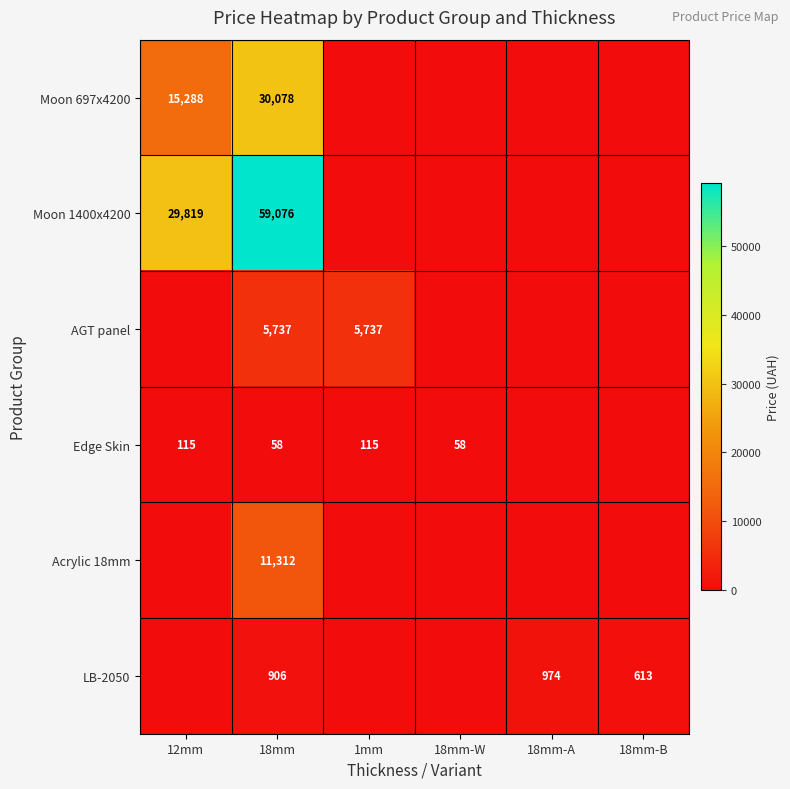

The value of Moon 697x4200 at 12mm is 15288. True or false?

True